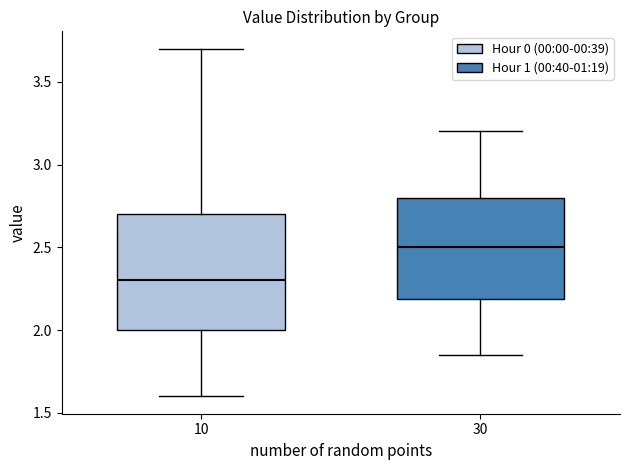

Reading left to right, transcribe this box plot: for each box, give where its median line is, the range the box spans, and where its two whiskers end, as read against the y-axis. The values are not printed on the chart, so give them approximately, as read against the axis.

10: median 2.30, box 2.00 to 2.70, whiskers 1.60 to 3.70
30: median 2.50, box 2.20 to 2.80, whiskers 1.85 to 3.20